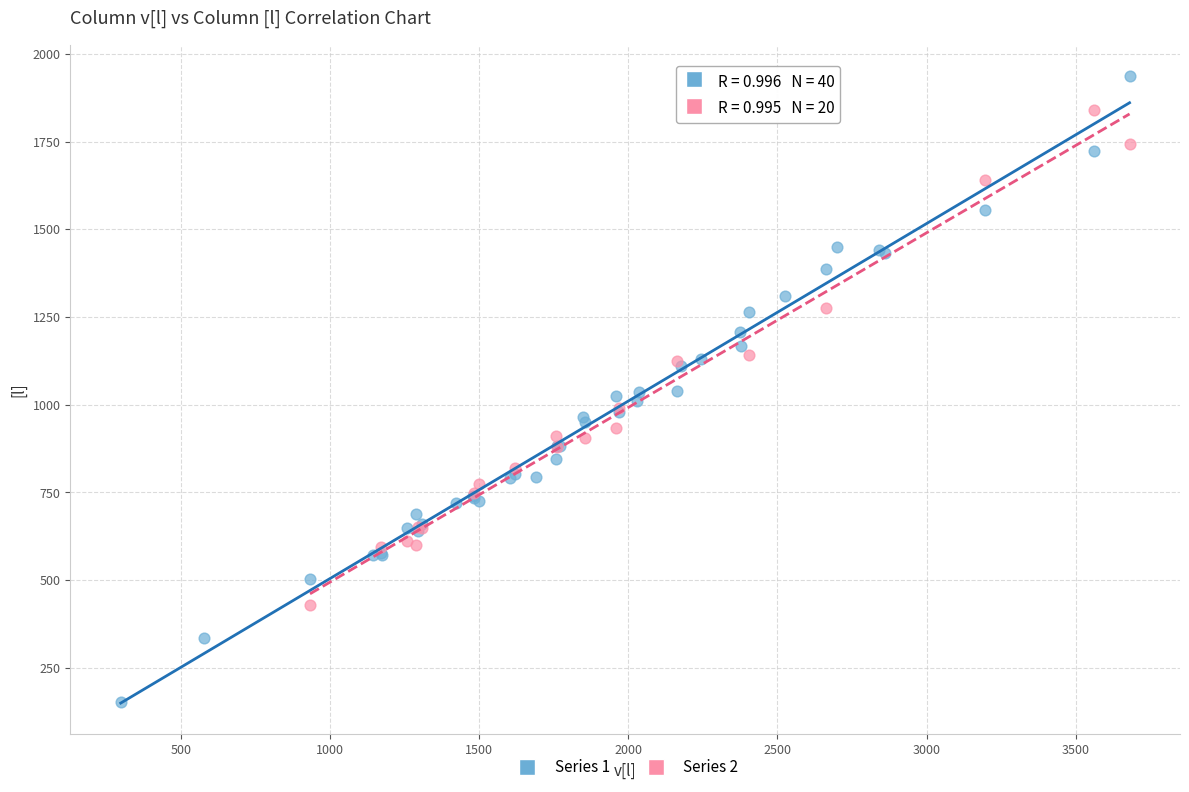

Which series reaches the minimum Y coordinate?

Series 1